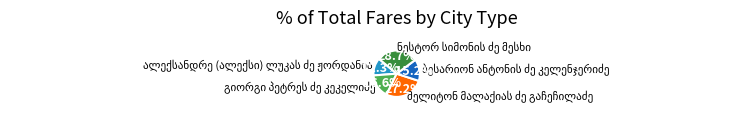

Does any single category account for the majority?

No